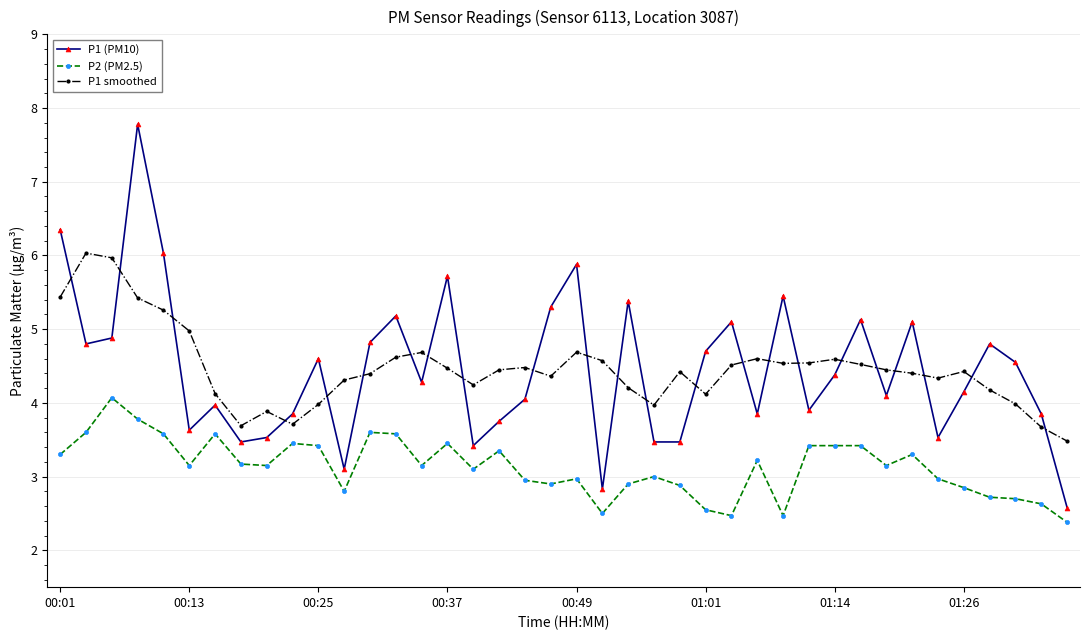

What is the difference between the second highest and second lowest values in the P1 smoothed series?

2.3